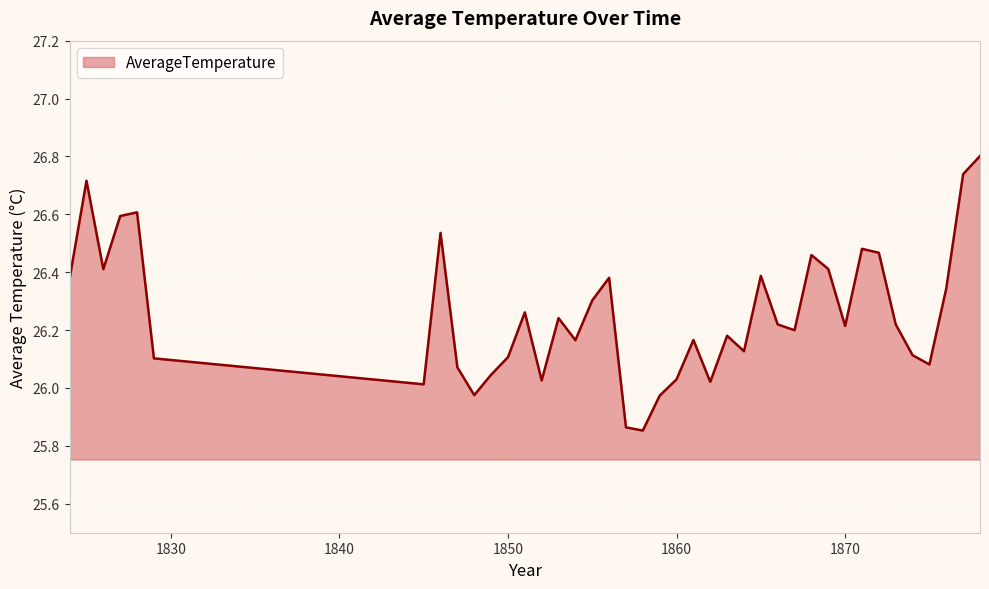

How many lines are shown in the chart?

1